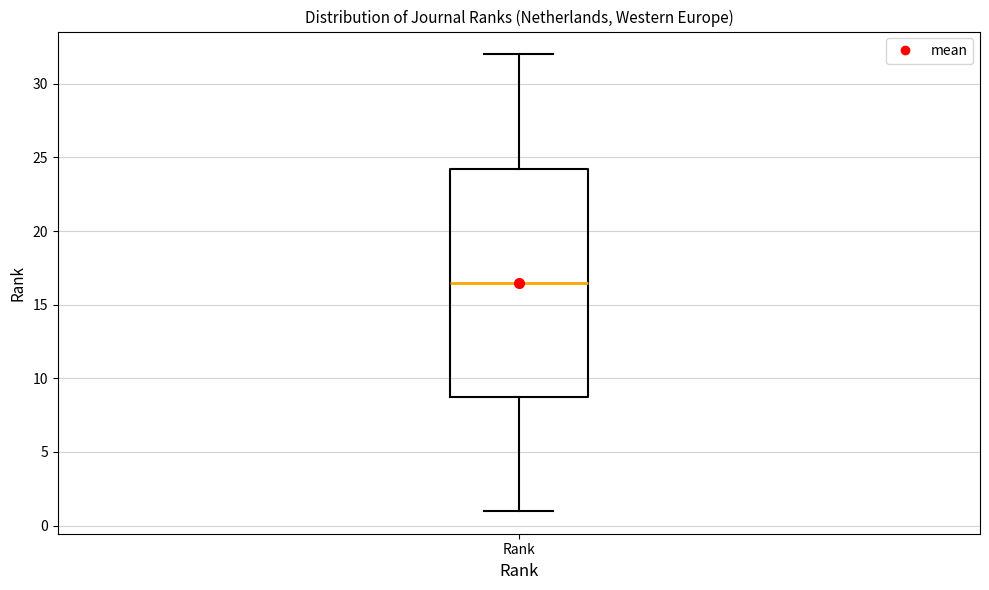

Where does the lower whisker of the box for Rank end on the y-axis? The values are not printed on the chart, so give them approximately, as read against the axis.

1.0